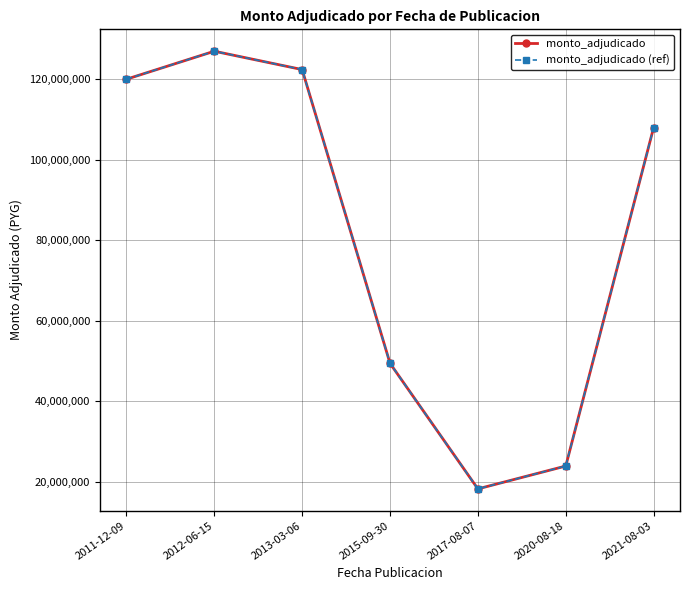

Reading left to right, transcribe all the data shown in this chart.

monto_adjudicado: 2011-12-09=120000000	2012-06-15=126960000	2013-03-06=122400000	2015-09-30=49400000	2017-08-07=18200000	2020-08-18=23880000	2021-08-03=108000000
monto_adjudicado (ref): 2011-12-09=120000000	2012-06-15=126960000	2013-03-06=122400000	2015-09-30=49400000	2017-08-07=18200000	2020-08-18=23880000	2021-08-03=108000000